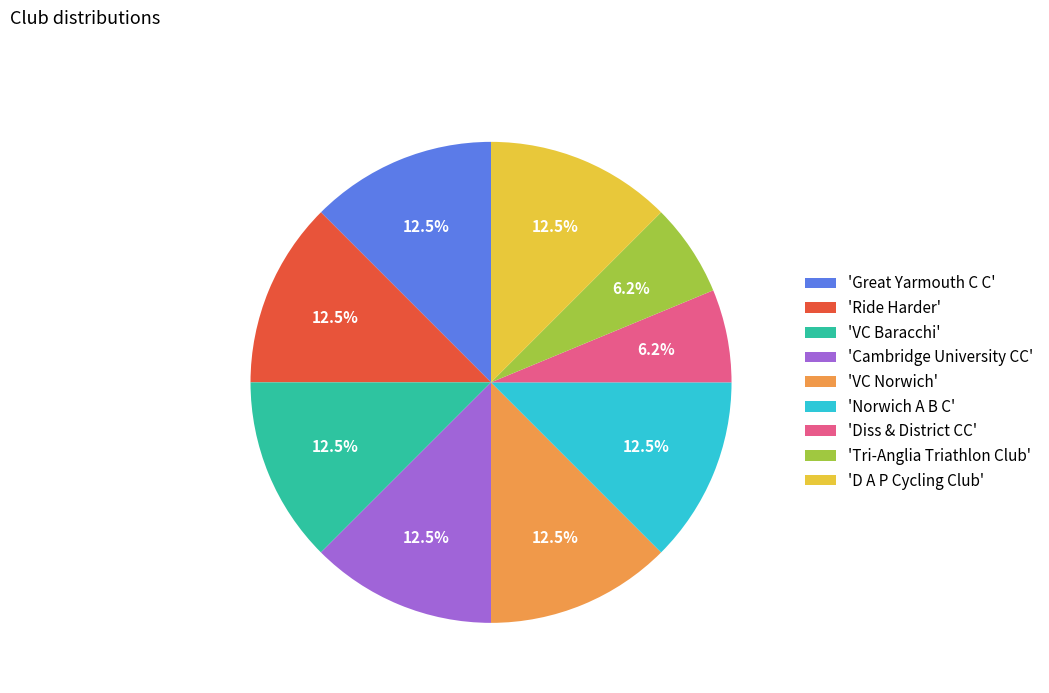

Does any single category account for the majority?

No